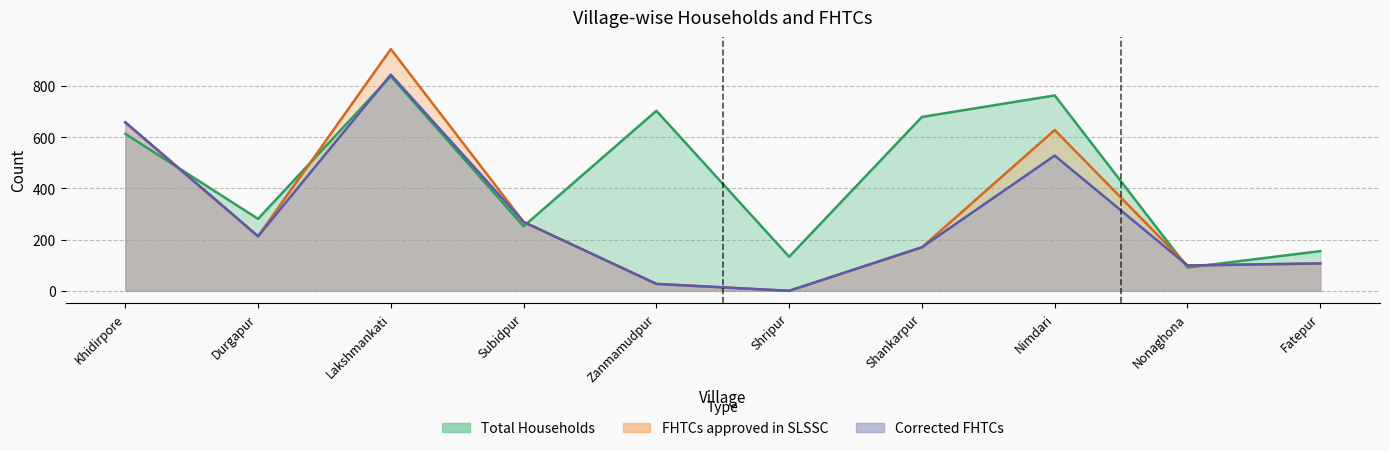

True or false: Corrected FHTCs and FHTCs approved in SLSSC cross at least once.

False